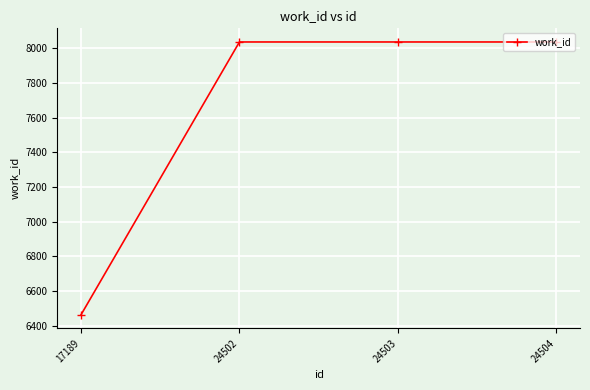

What is the smallest value displayed?

6464